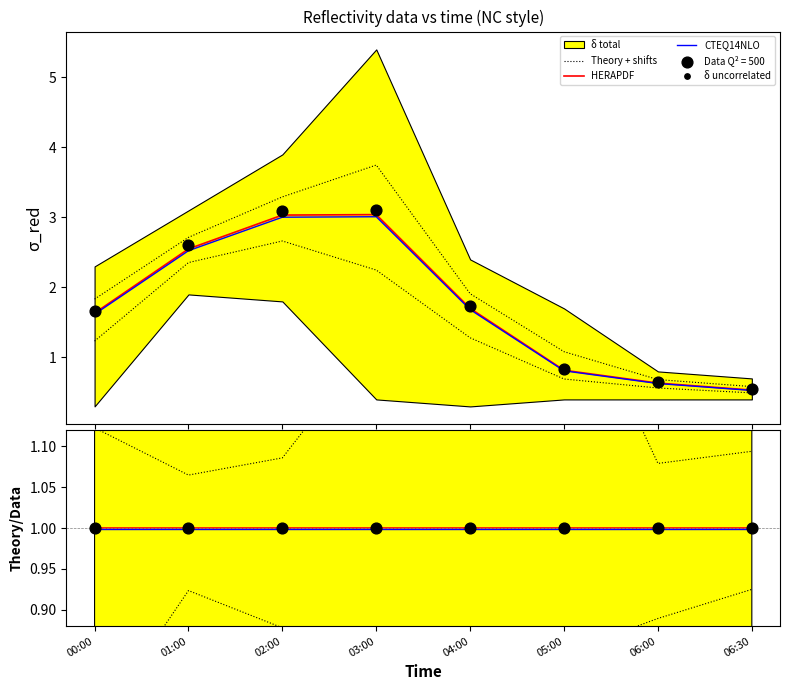

At which category is the sum across all series the highest?

02:00